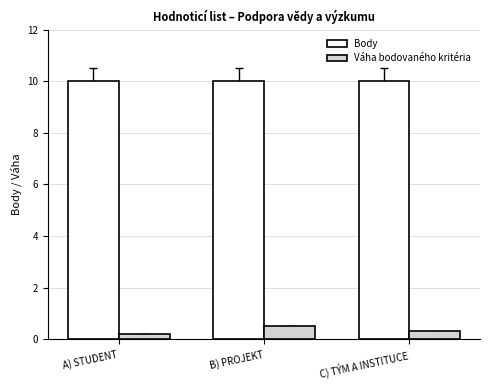

What is the total value across all series at C) TÝM A INSTITUCE?

10.3